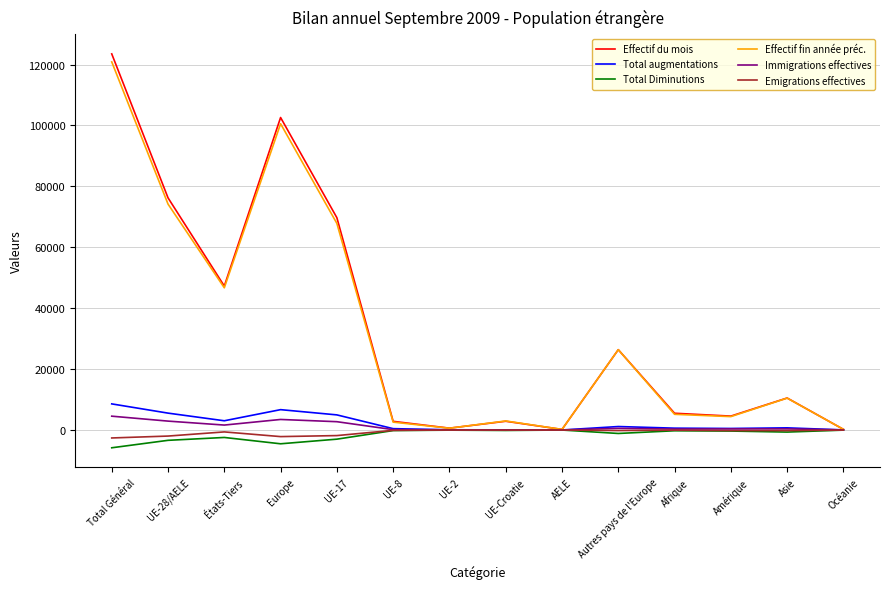

Between Europe and UE-2, which series saw the biggest shift?

Effectif du mois